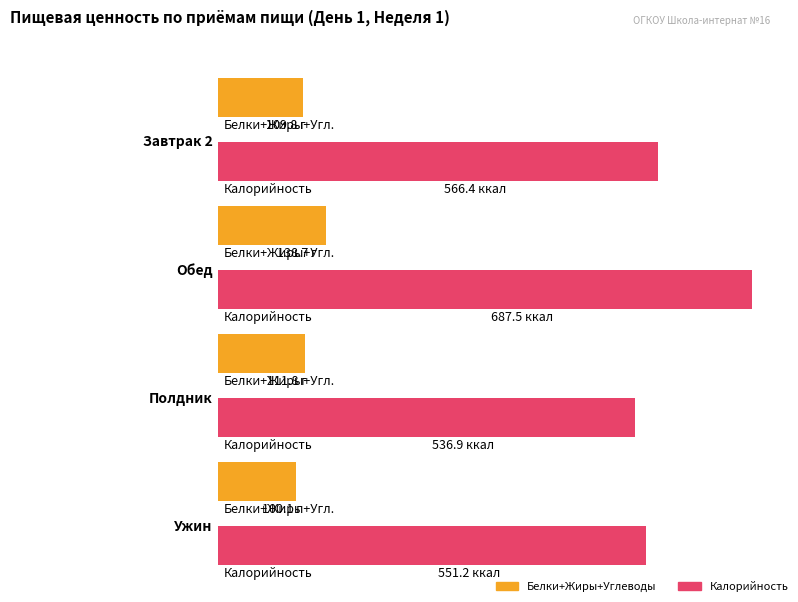

What is the highest value of the Калорийность series?

687.5